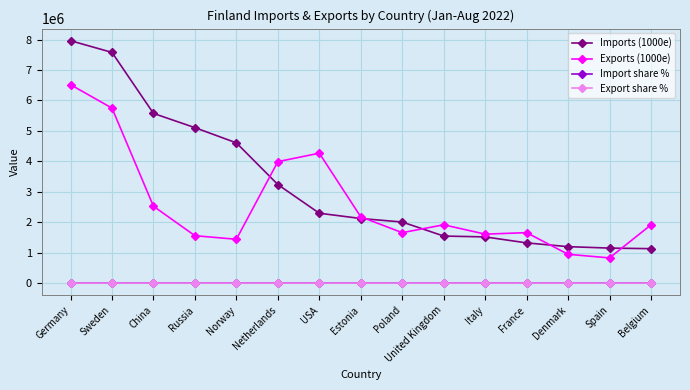

At which category does the chart reach its peak across all series?

Germany